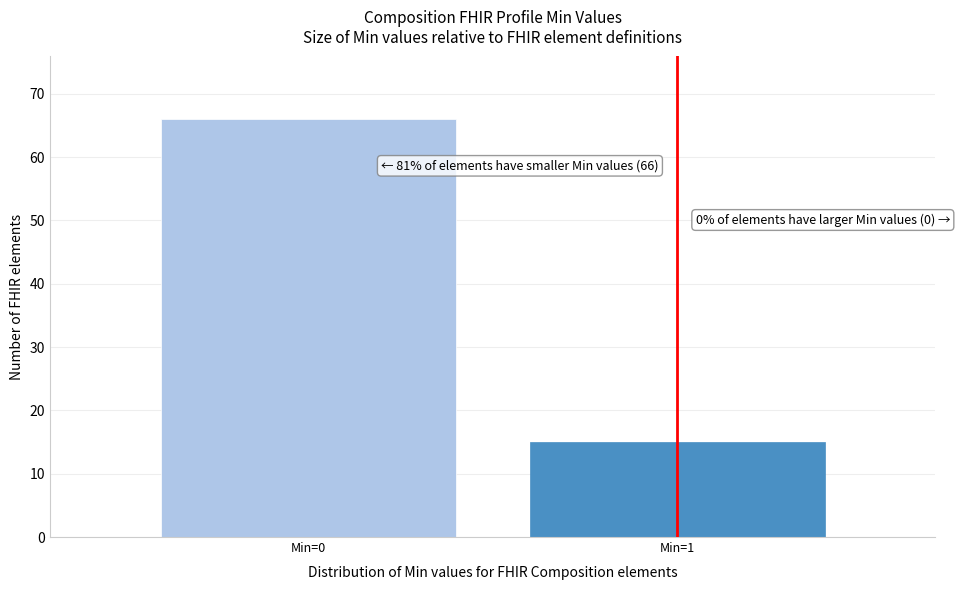

Reading right to left, transcribe all the data shown in this chart.

Min=1=15	Min=0=66